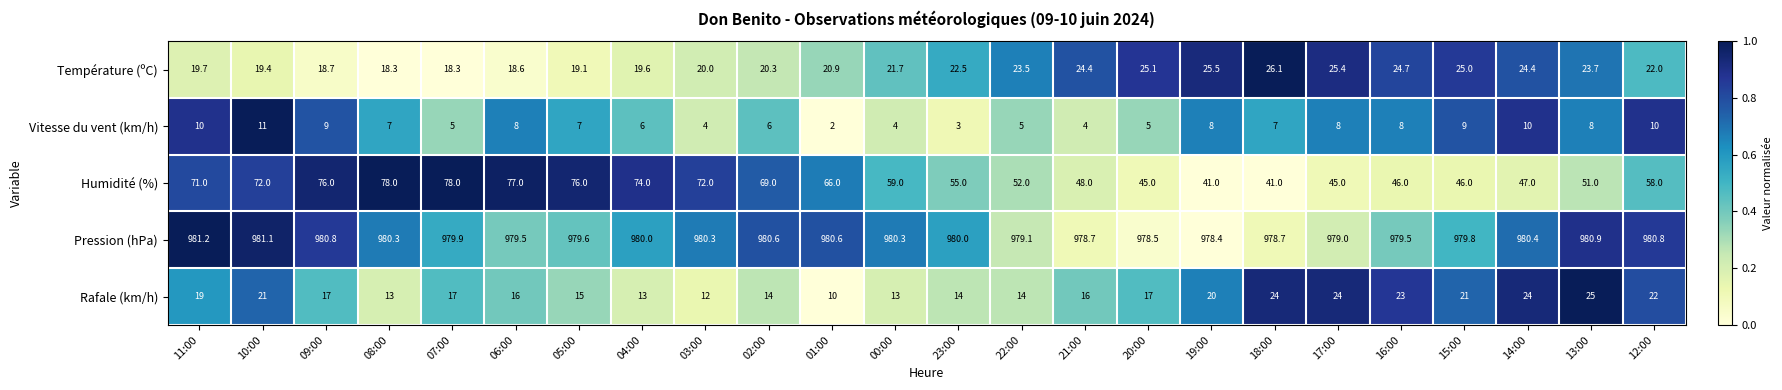

Which series has the largest range (max minus min)?

Humidité (%)